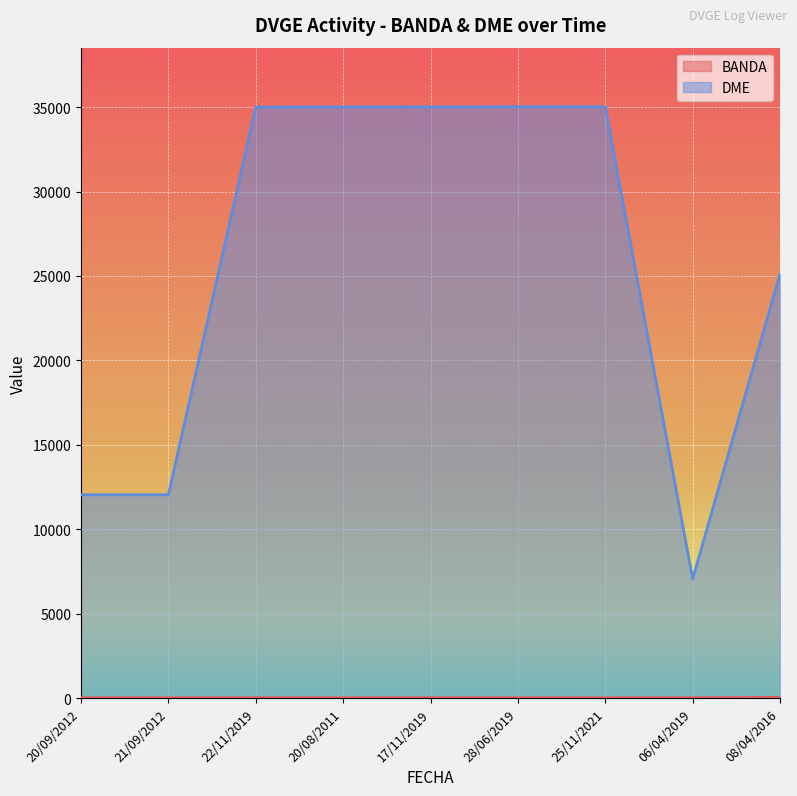

Reading left to right, what are all the values shown in this chart?

BANDA: 17	17	20	15	20	20	15	20	40
DME: 12040	12040	35005	35014	35019	35023	35023	7053	25124